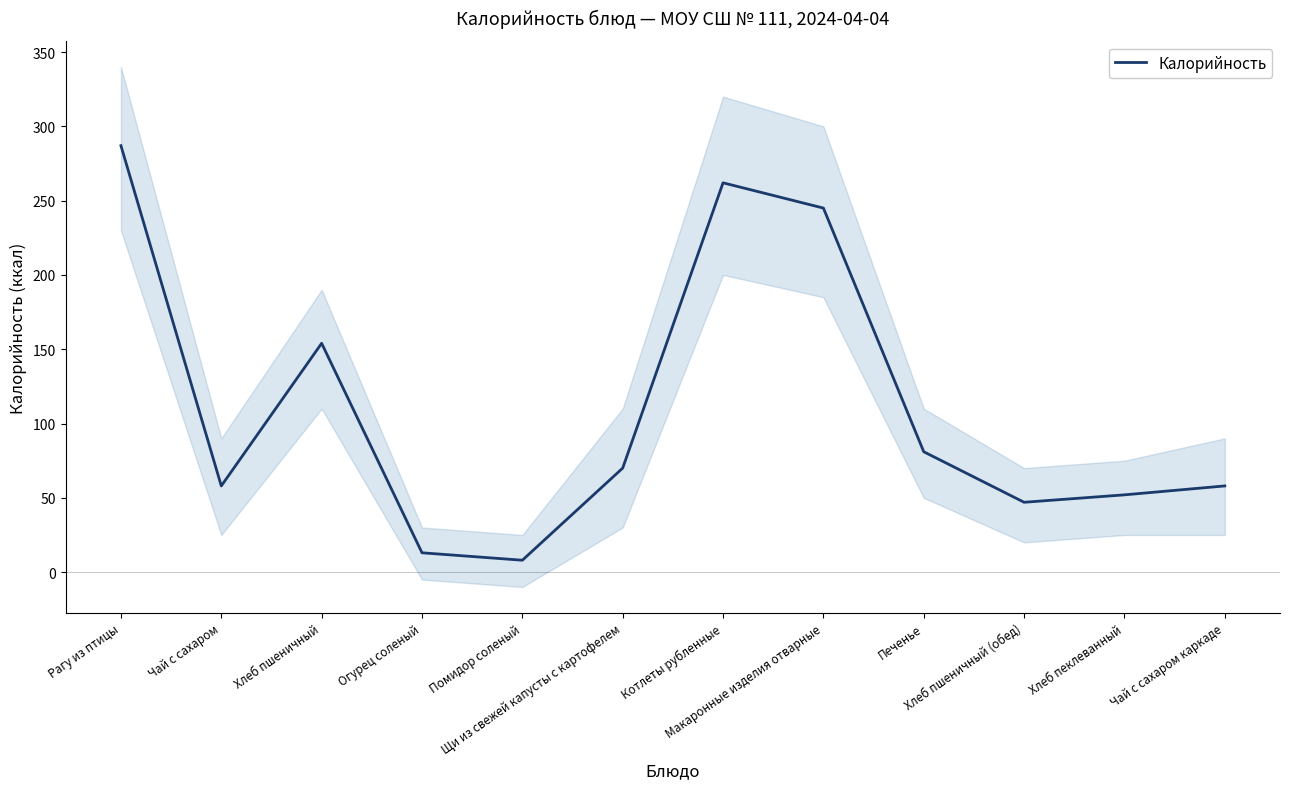

Which has a higher value, Чай с сахаром каркаде or Хлеб пшеничный (обед)?

Чай с сахаром каркаде